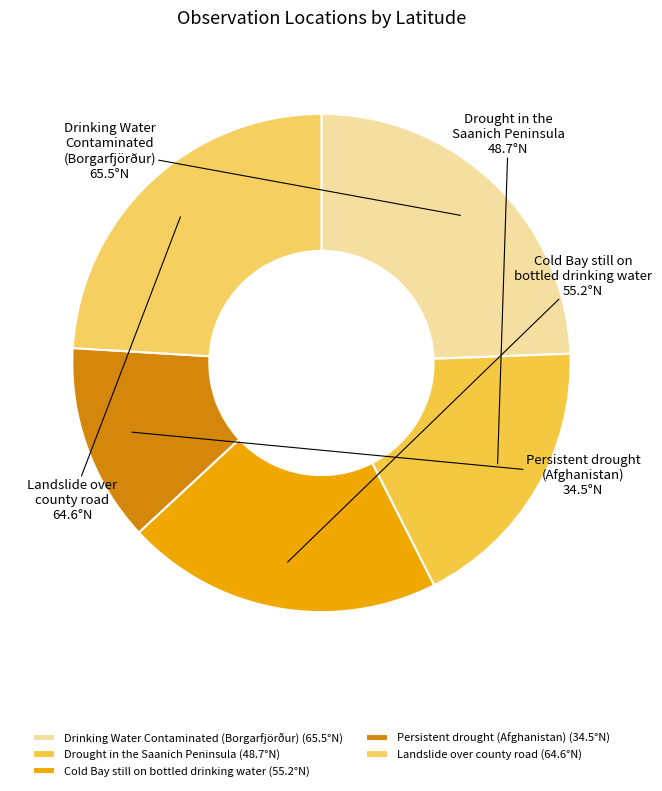

How many segments does this pie chart have?

5